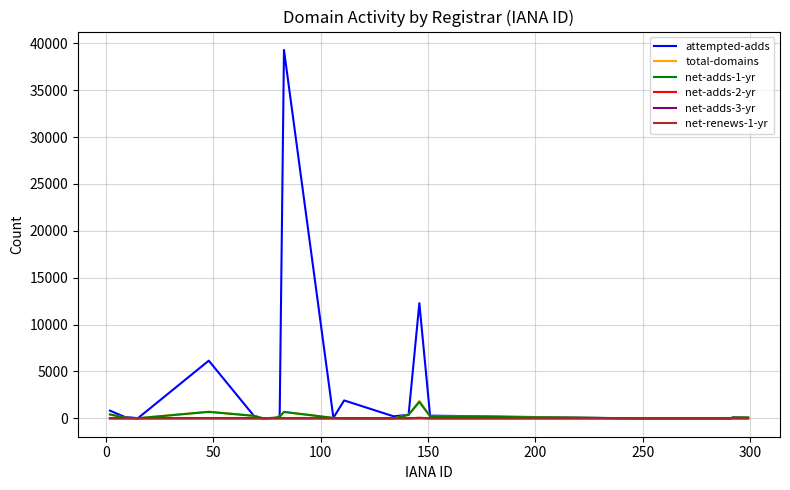

Which series has the largest total across all categories?

attempted-adds